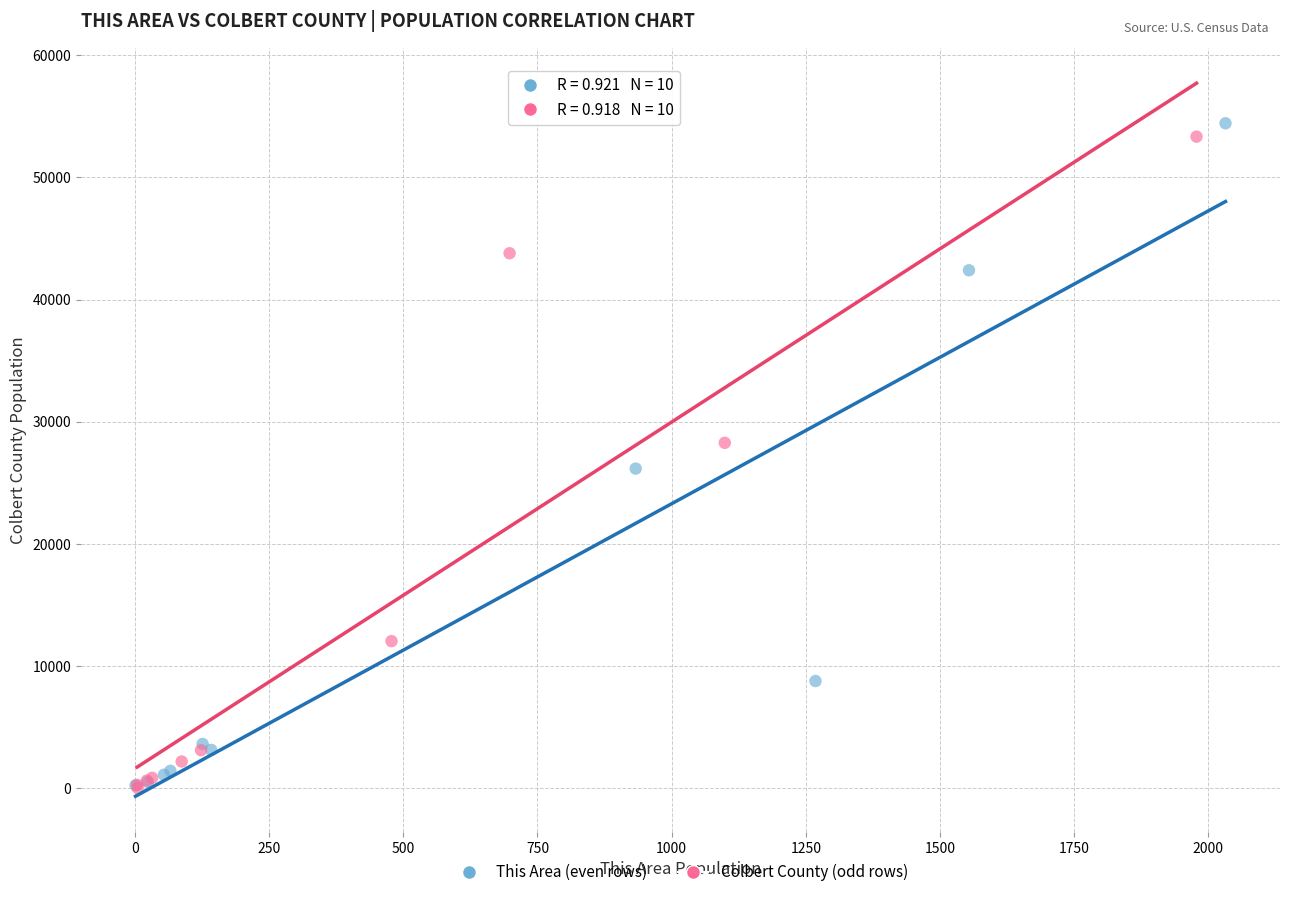

Which series has the widest spread of Y values?

This Area (even rows)